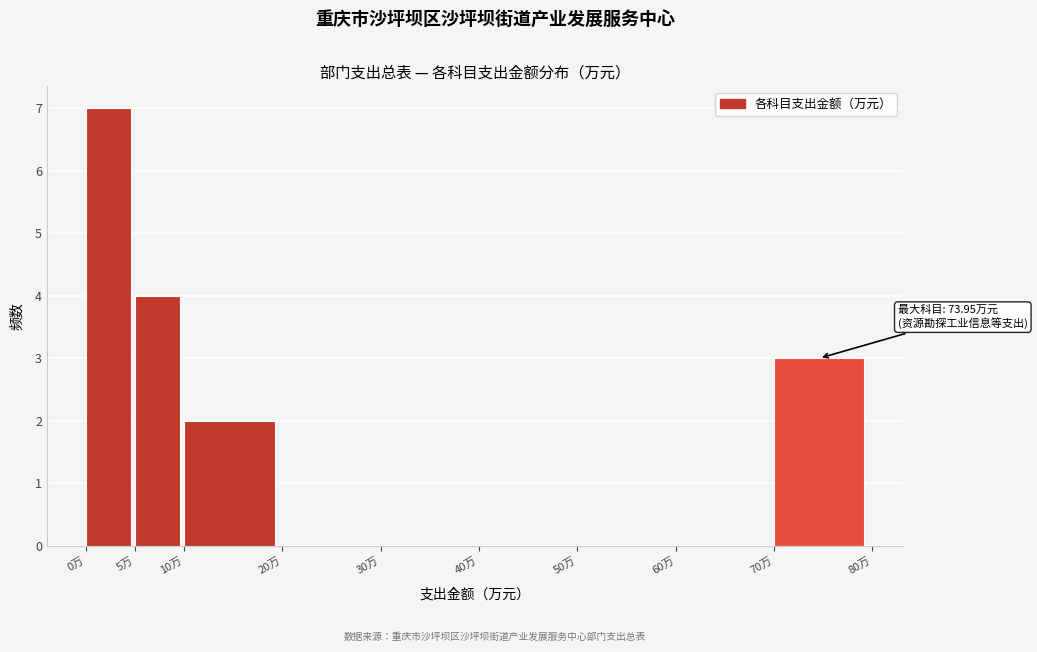

Over which range of the x-axis is the bar tallest?

0 to 5